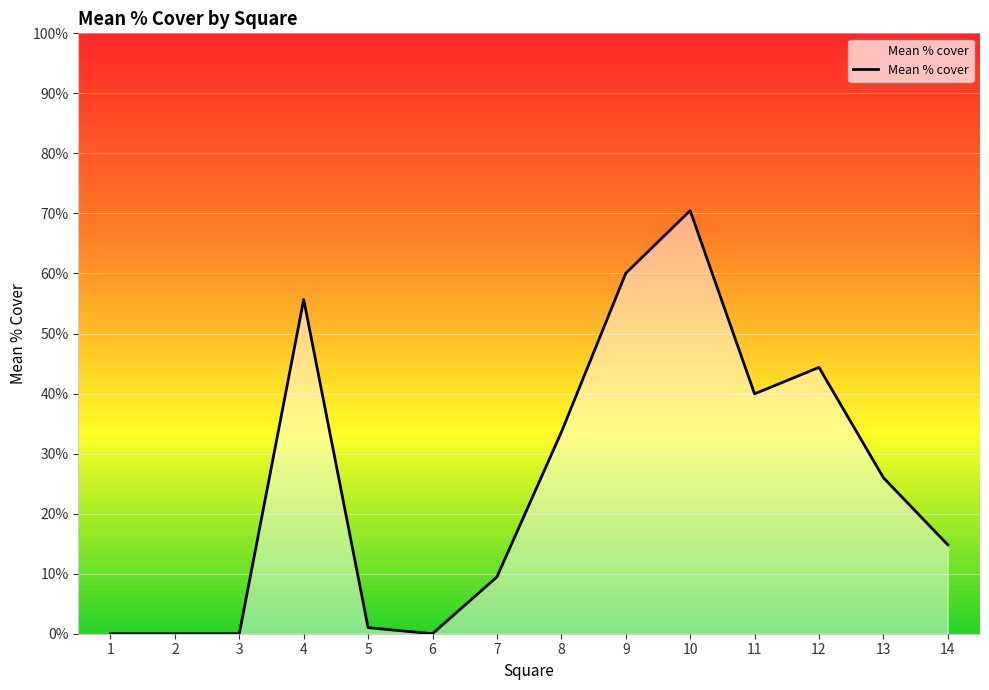

What is the maximum value shown in the chart?

70.5